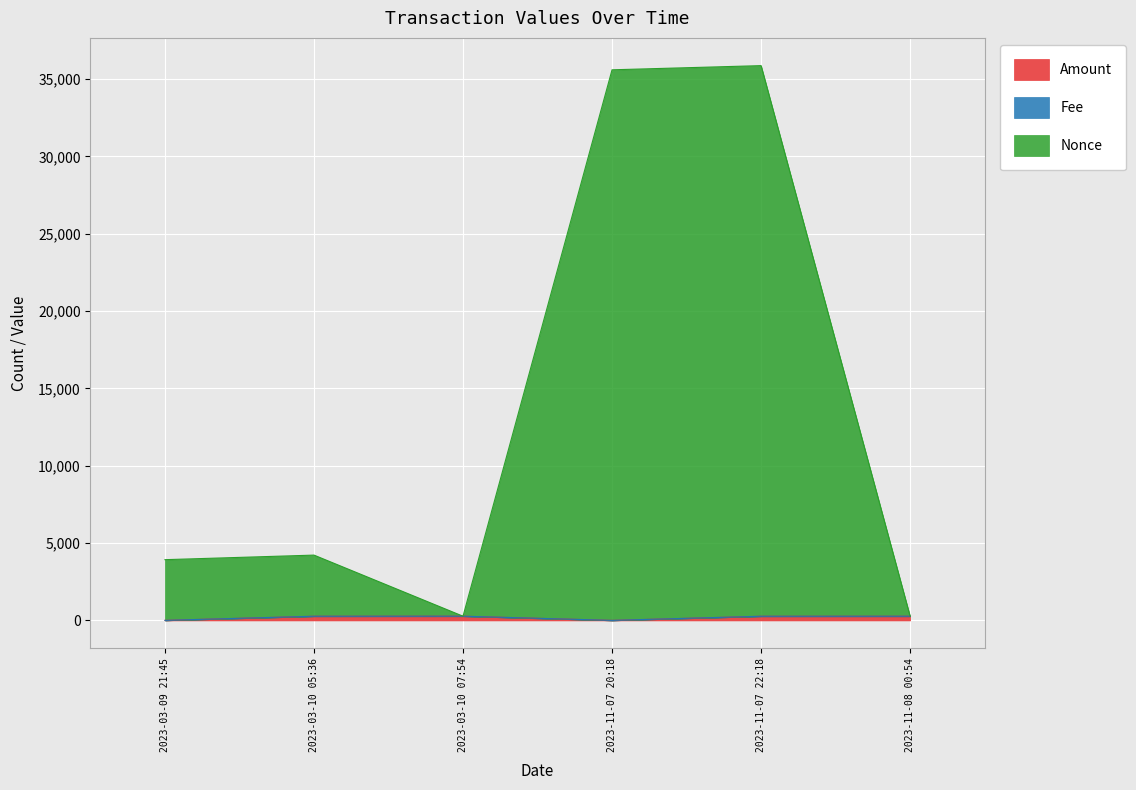

How many lines are shown in the chart?

3